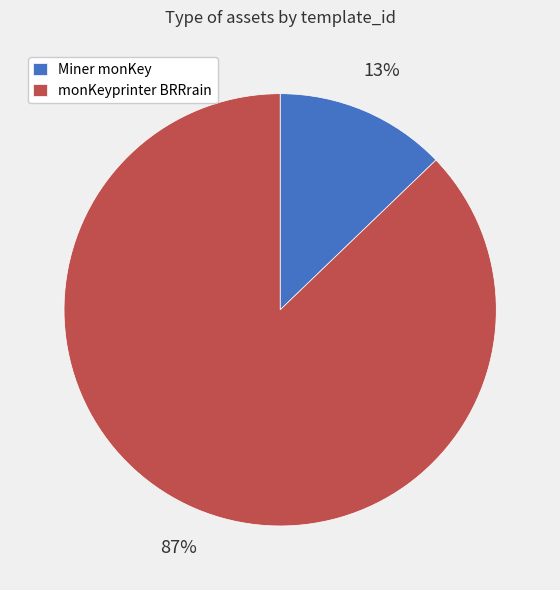

Between Miner monKey and monKeyprinter BRRrain, which is larger?

monKeyprinter BRRrain